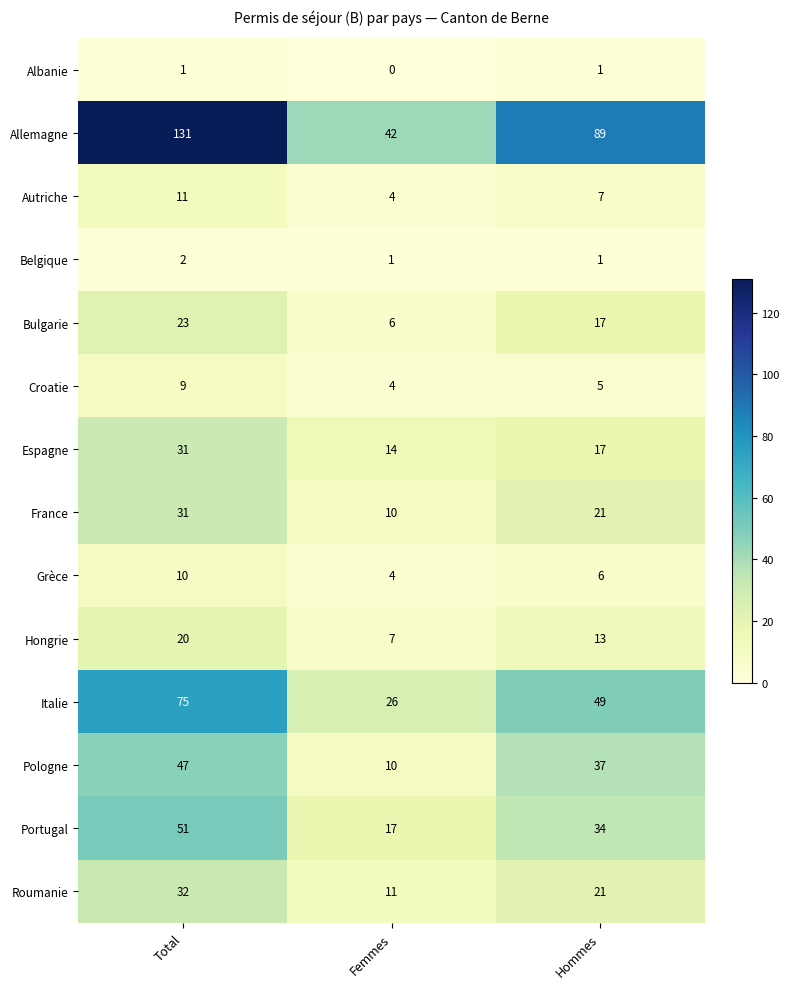

At which label does France reach its peak?

Total